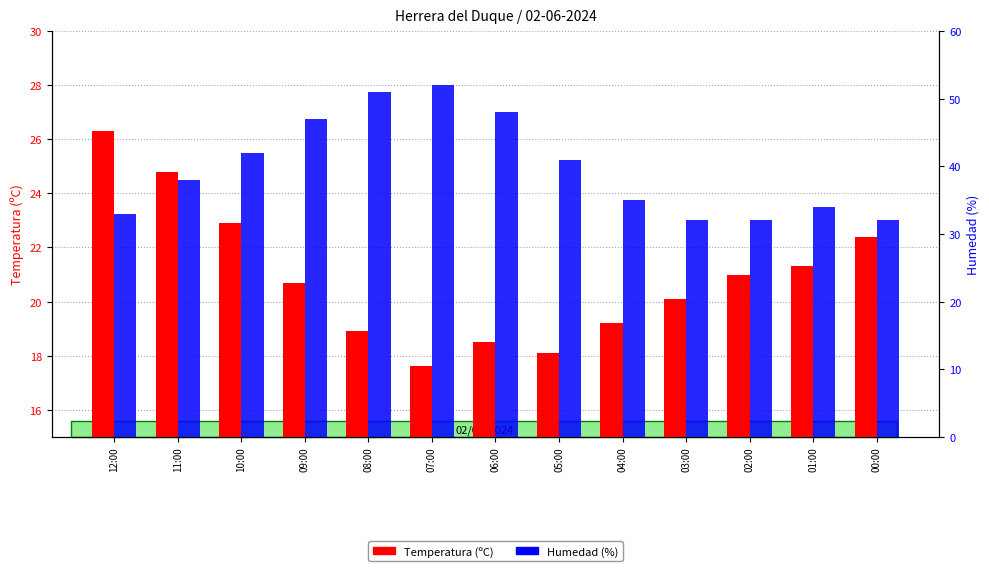

Count the number of categories in the chart.

13